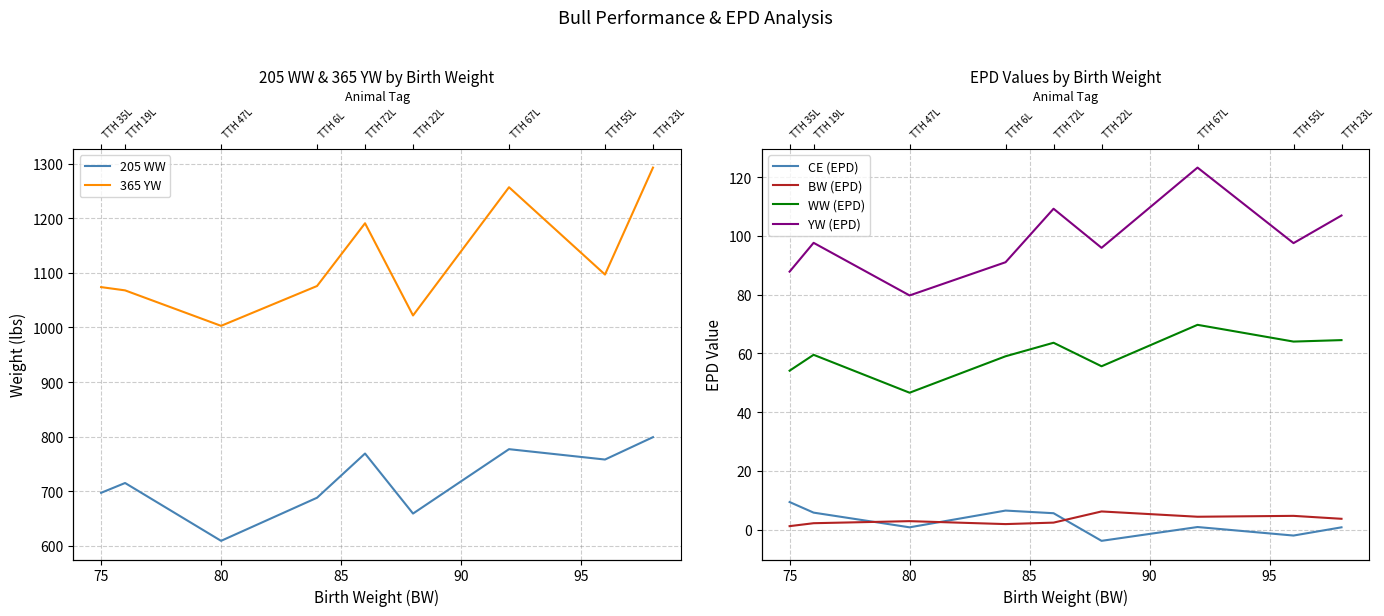

What is the difference between the YW (EPD) values at 85 and 95?

4.9